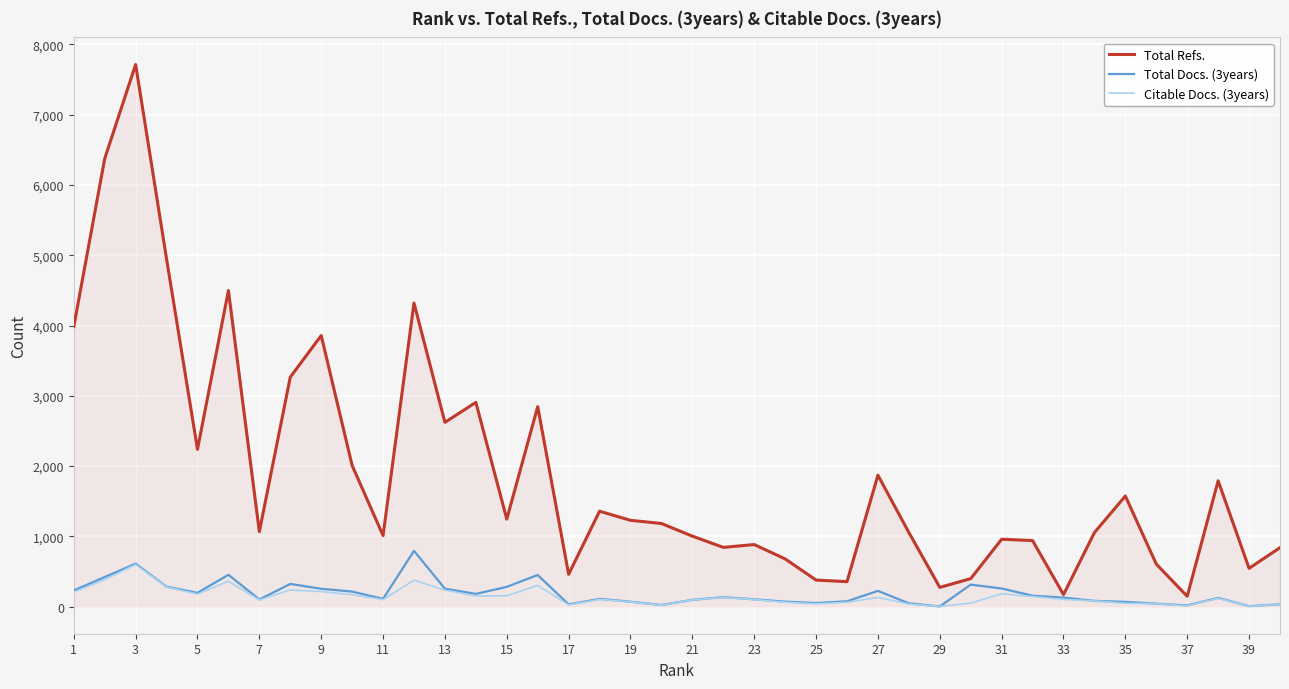

What is the maximum value shown in the chart?

7715